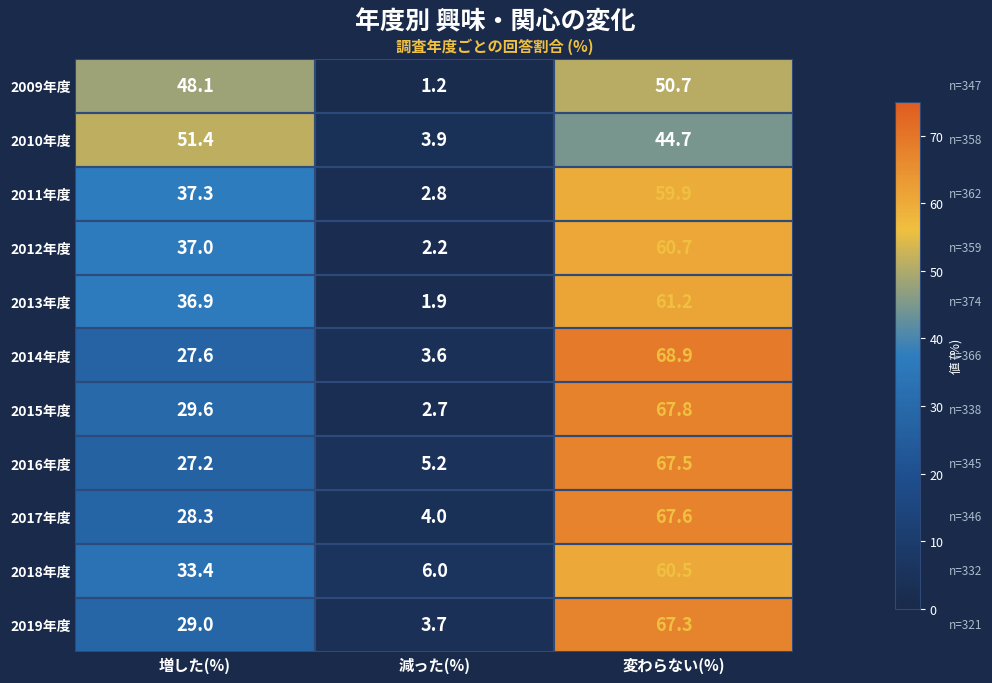

At which label does 2009年度 first exceed 48?

増した(%)